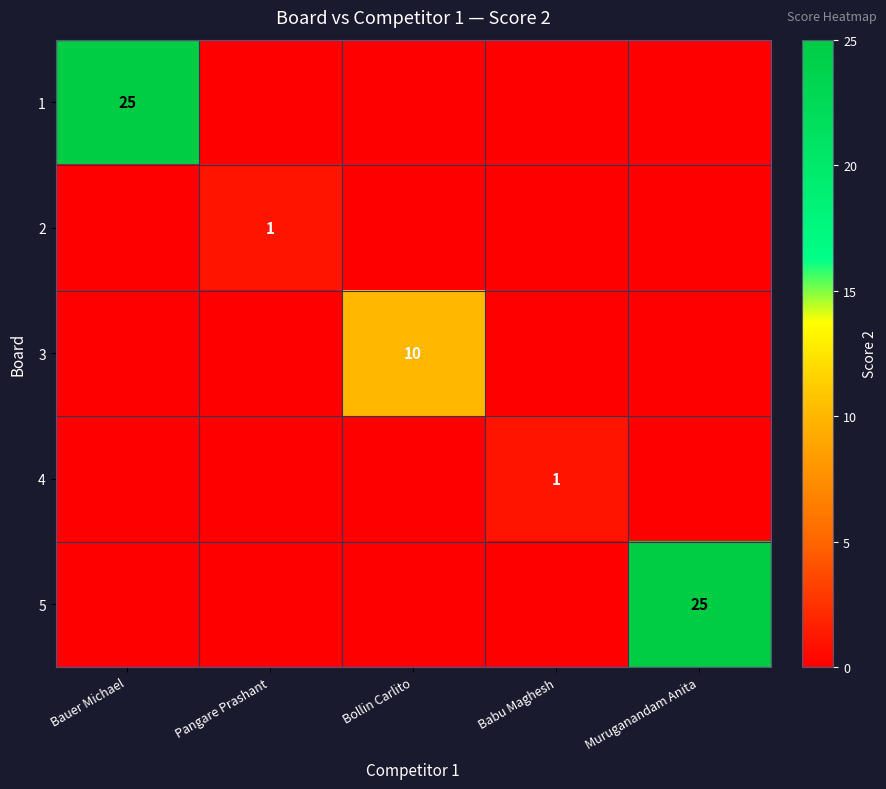

The 3 series shows 10 at Bollin Carlito. True or false?

True